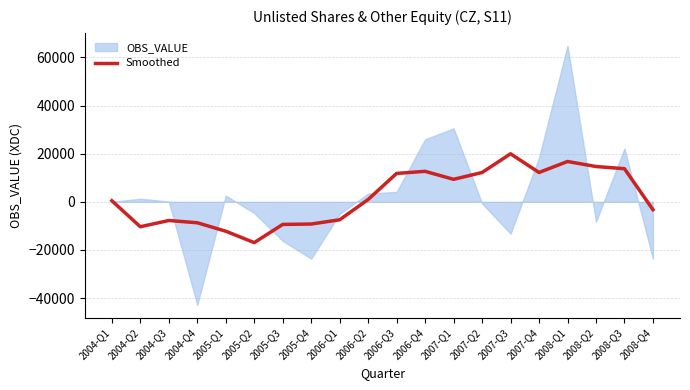

Rank the categories by value from lowest to highest.

2005-Q2, 2005-Q1, 2004-Q2, 2005-Q3, 2005-Q4, 2004-Q4, 2004-Q3, 2006-Q1, 2008-Q4, 2004-Q1, 2006-Q2, 2007-Q1, 2006-Q3, 2007-Q2, 2007-Q4, 2006-Q4, 2008-Q3, 2008-Q2, 2008-Q1, 2007-Q3